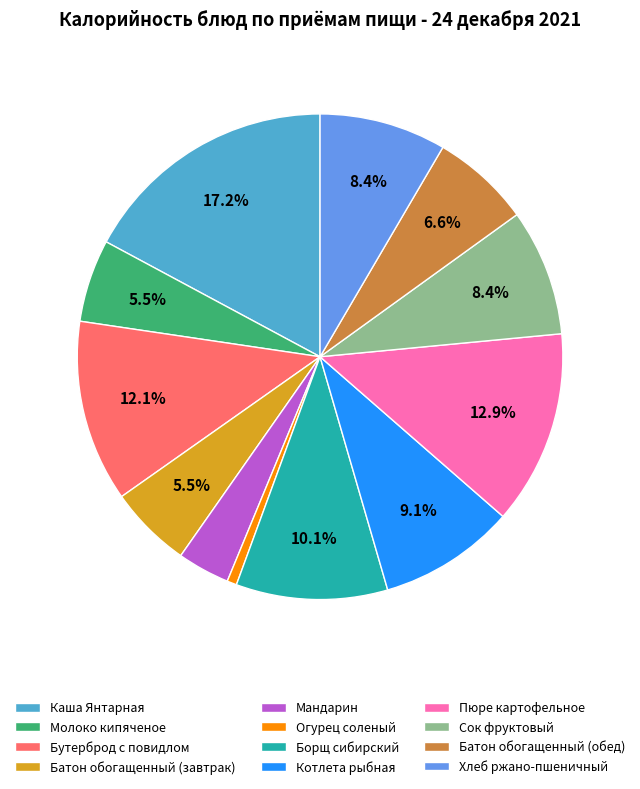

What is the total percentage of Молоко кипяченое and Котлета рыбная?

14.6%